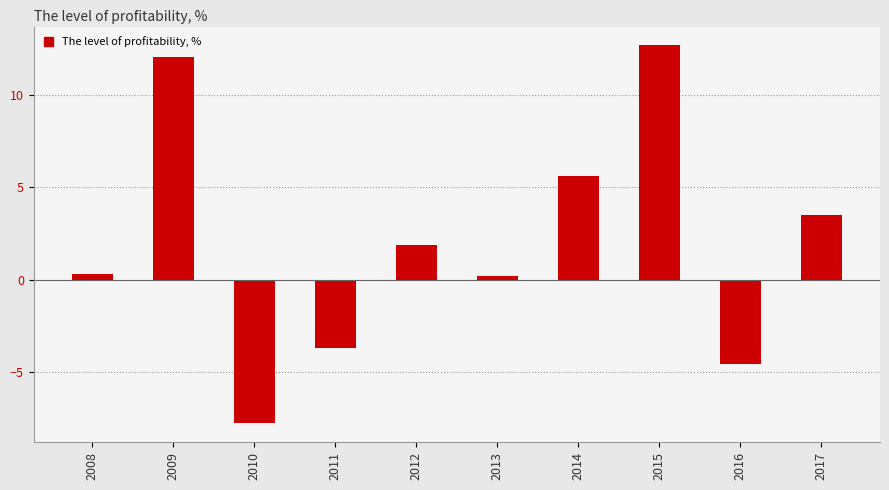

The chart shows a value of 0.3 at 2008. True or false?

True